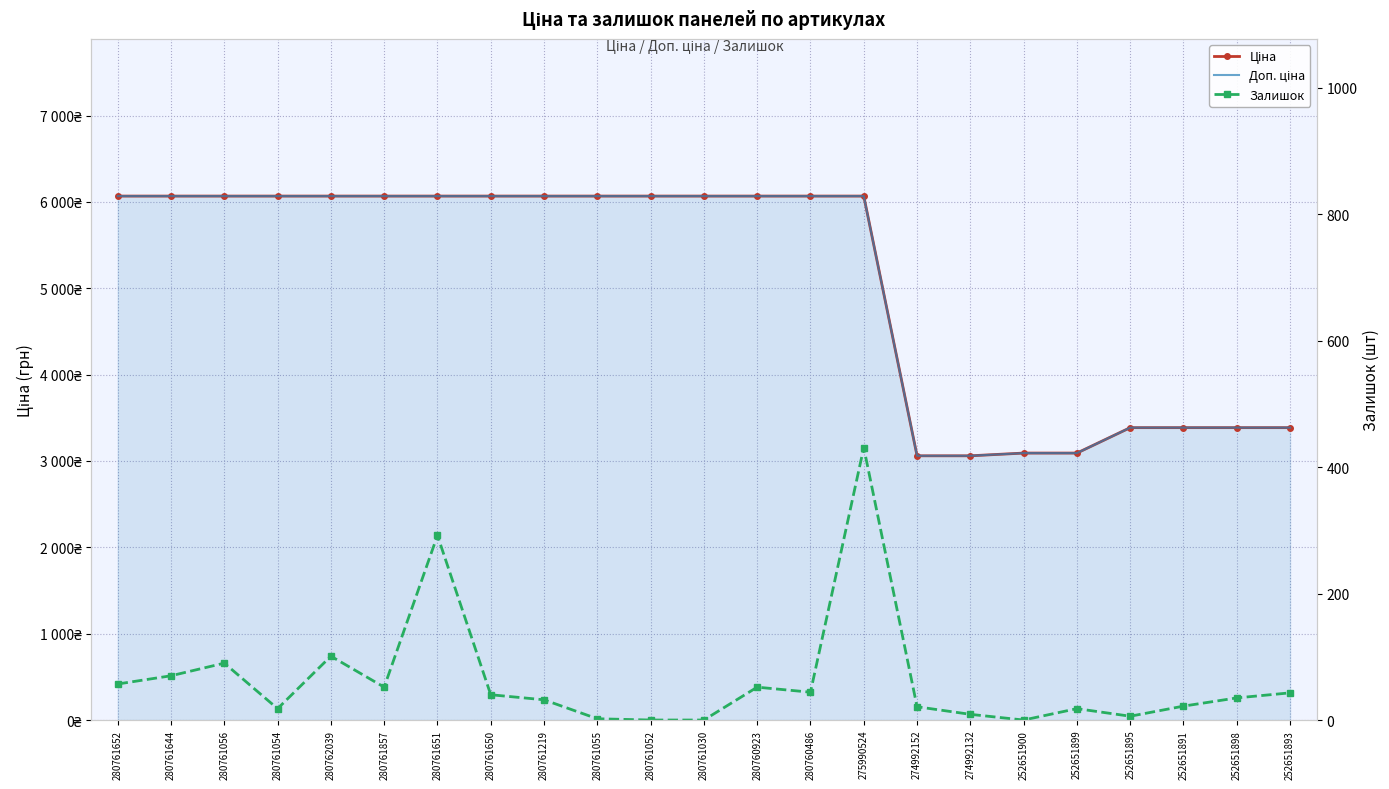

What is the average value of the Доп. ціна series?

5080.6